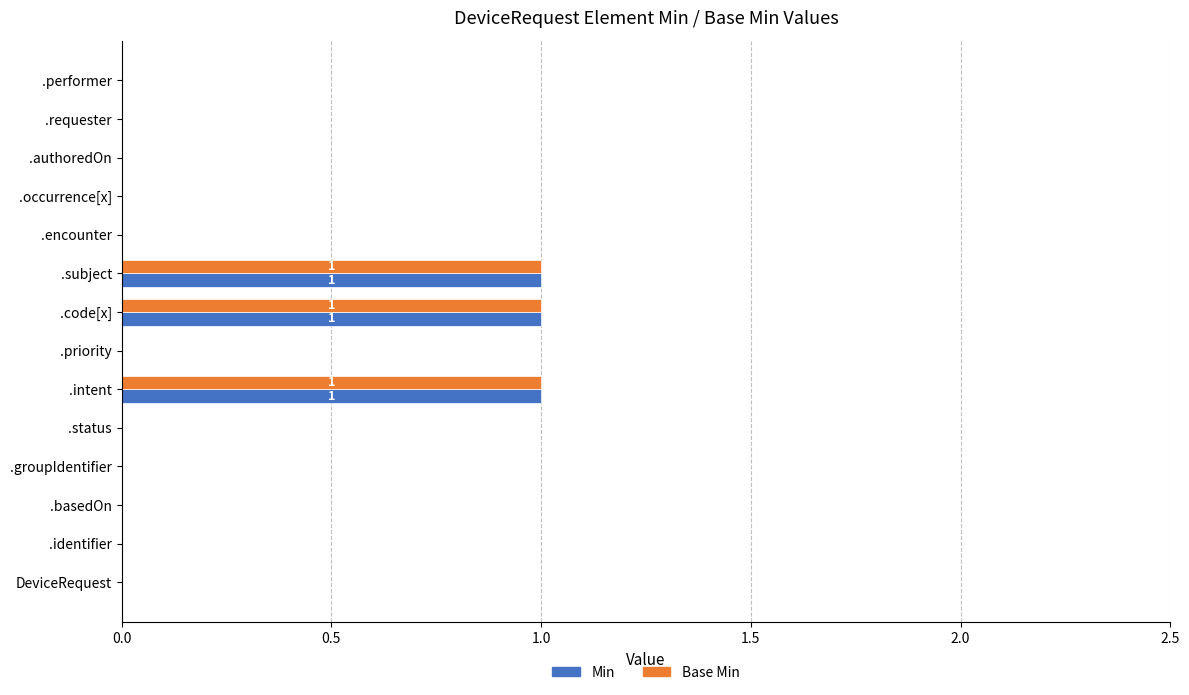

How many Base Min values are between 0 and 1?

14